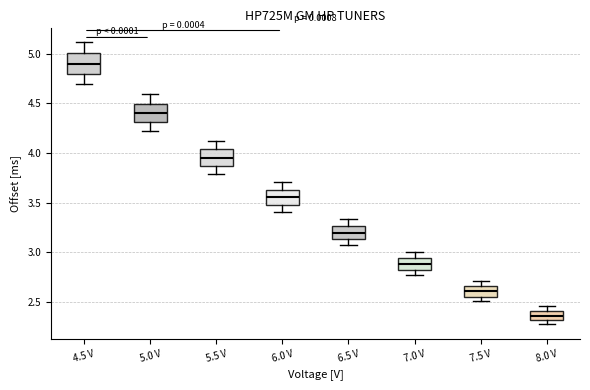

Where is the lower edge of the box for 6.5 V on the y-axis? The values are not printed on the chart, so give them approximately, as read against the axis.

3.15